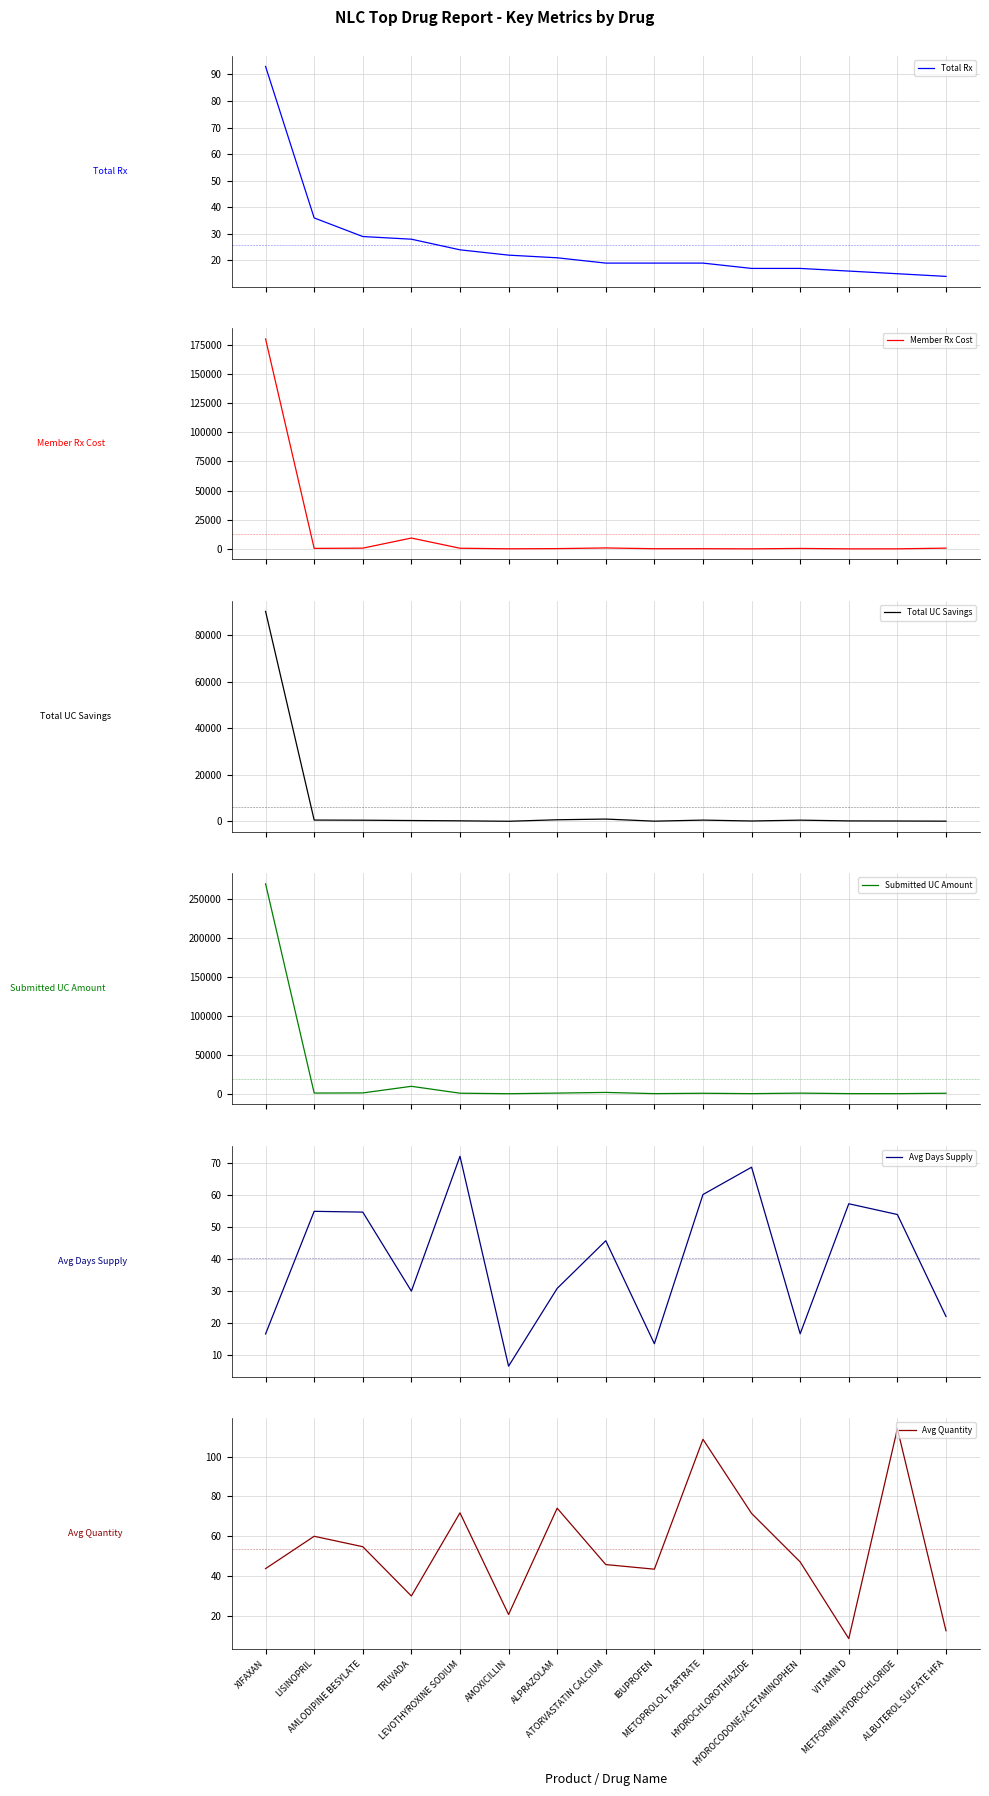

How many interior local peaks does the Total UC Savings series have?

3